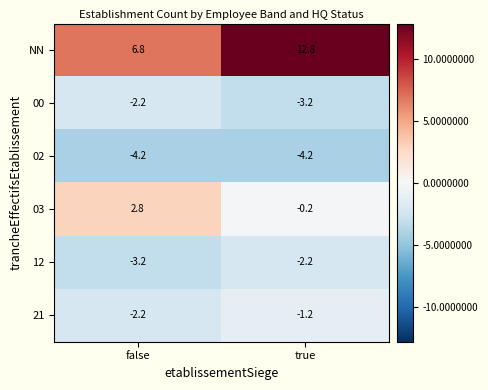

What is the spread (max minus min) of values at false?

11.0